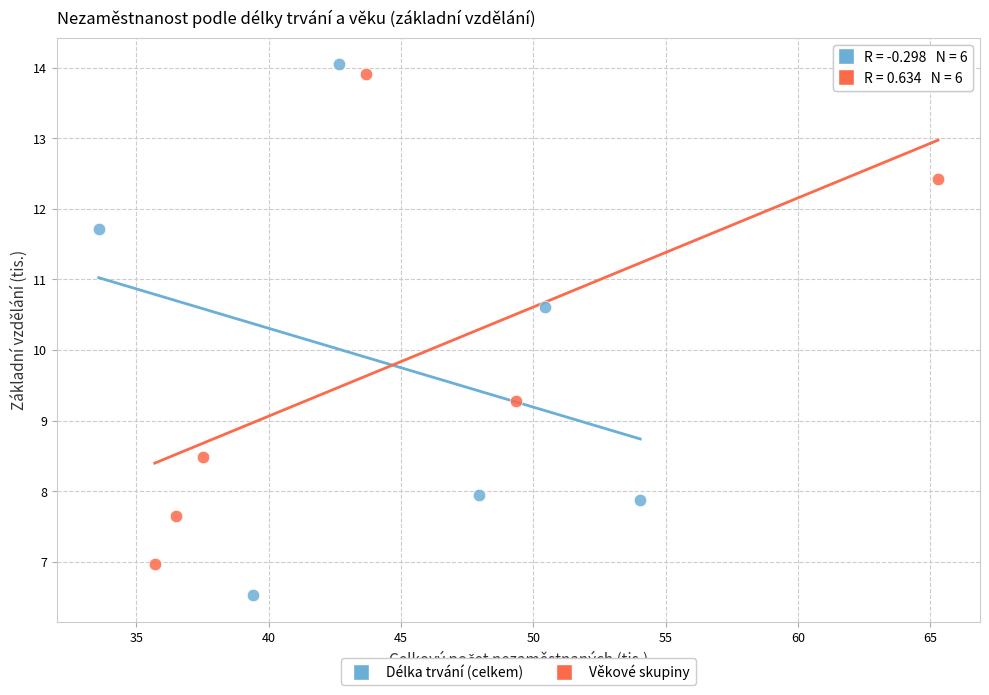

Which series has the widest spread of Y values?

Délka trvání (celkem)